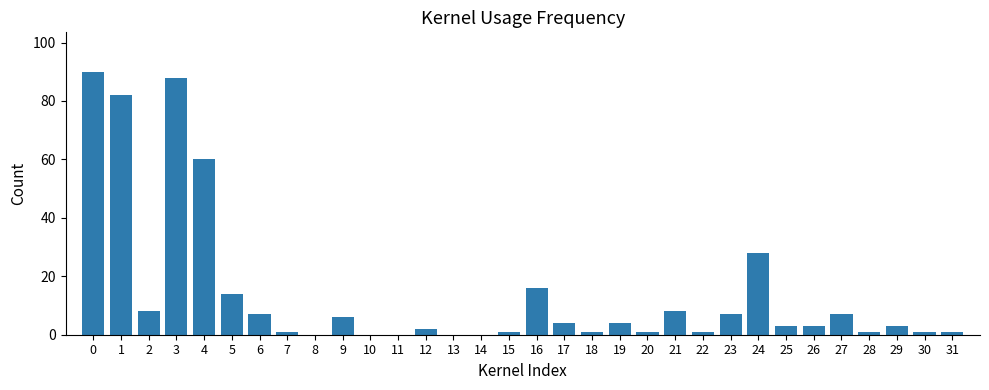

What is the change in value from 9 to 11?

-6